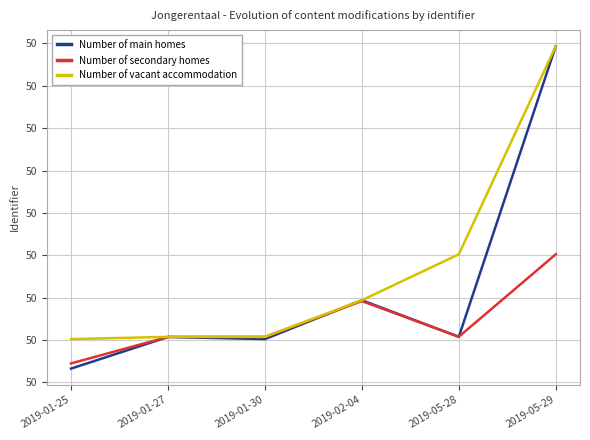

What are all the series names shown in the legend?

Number of main homes, Number of secondary homes, Number of vacant accommodation